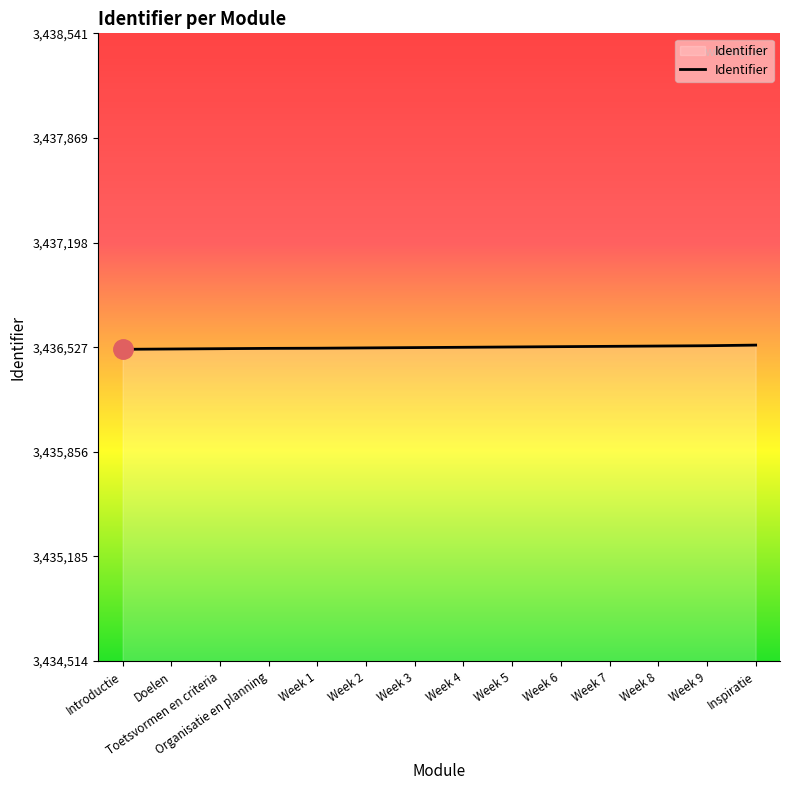

Approximately how many times larger is the value at Doelen compared to Organisatie en planning?

1.0